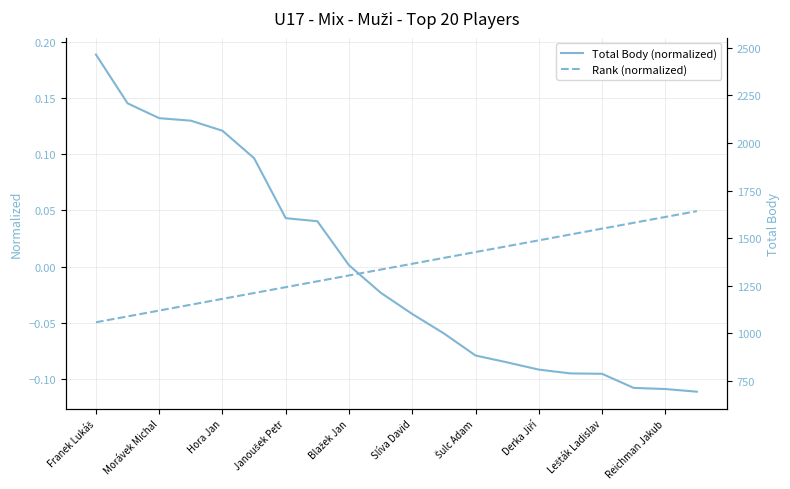

The Rank (normalized) series shows 0.0 at Derka Jiří. True or false?

False